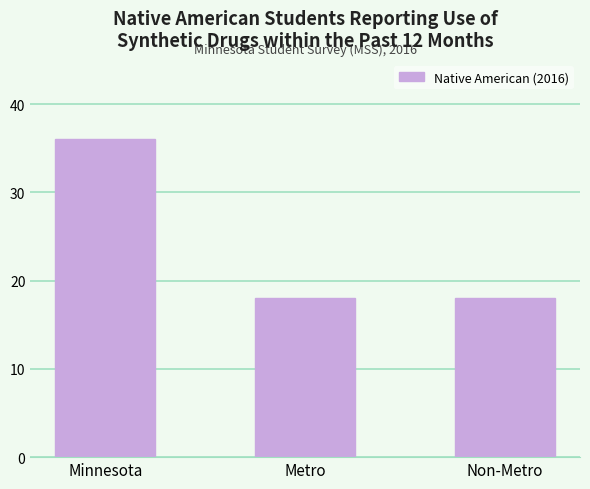

Count the values in the range 18 to 36.

3